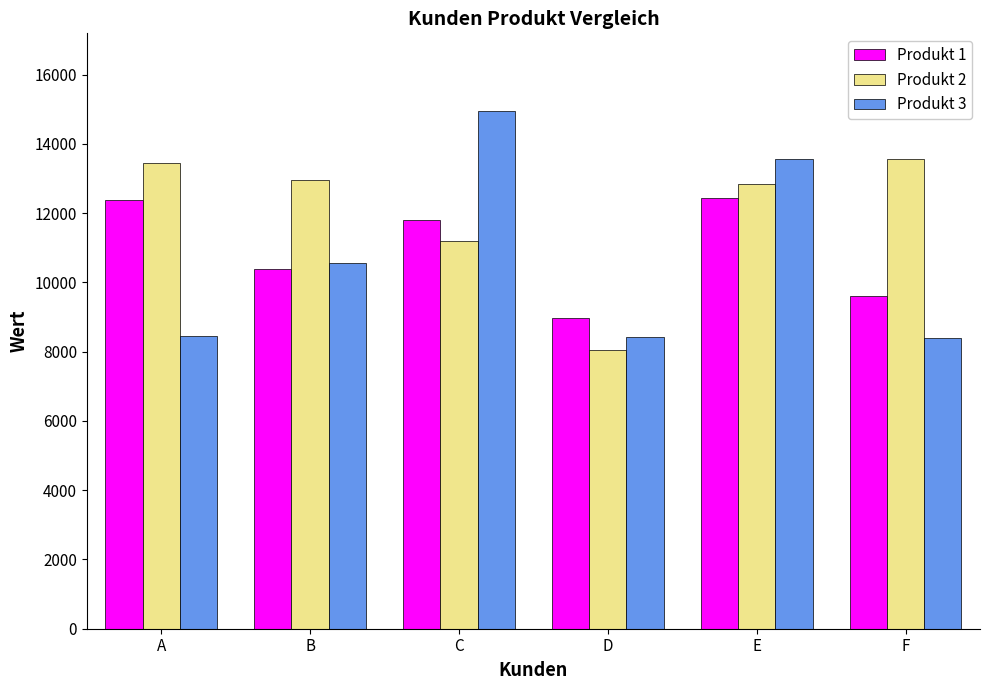

At which category is the sum across all series the highest?

E